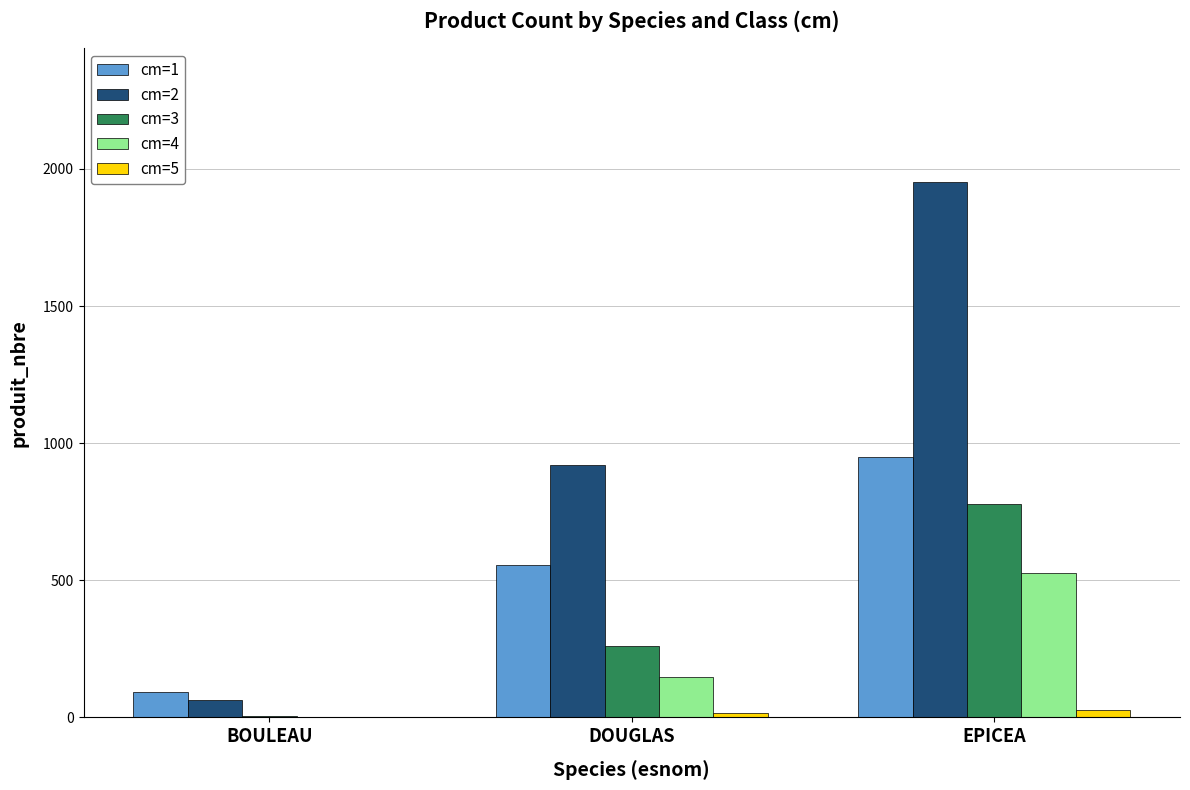

What is the average value of the cm=4 series?

225